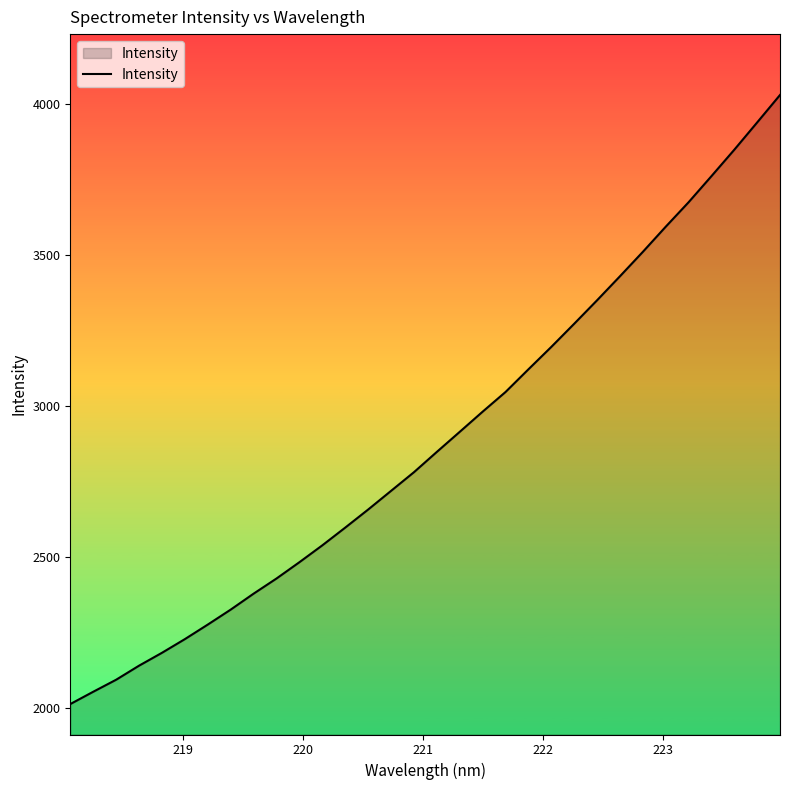

What is the difference between the maximum and minimum values?

2015.3